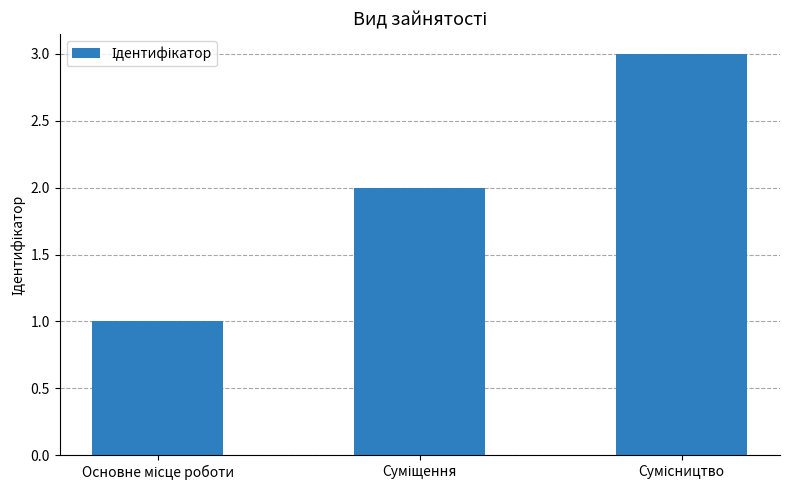

What is the maximum value shown in the chart?

3